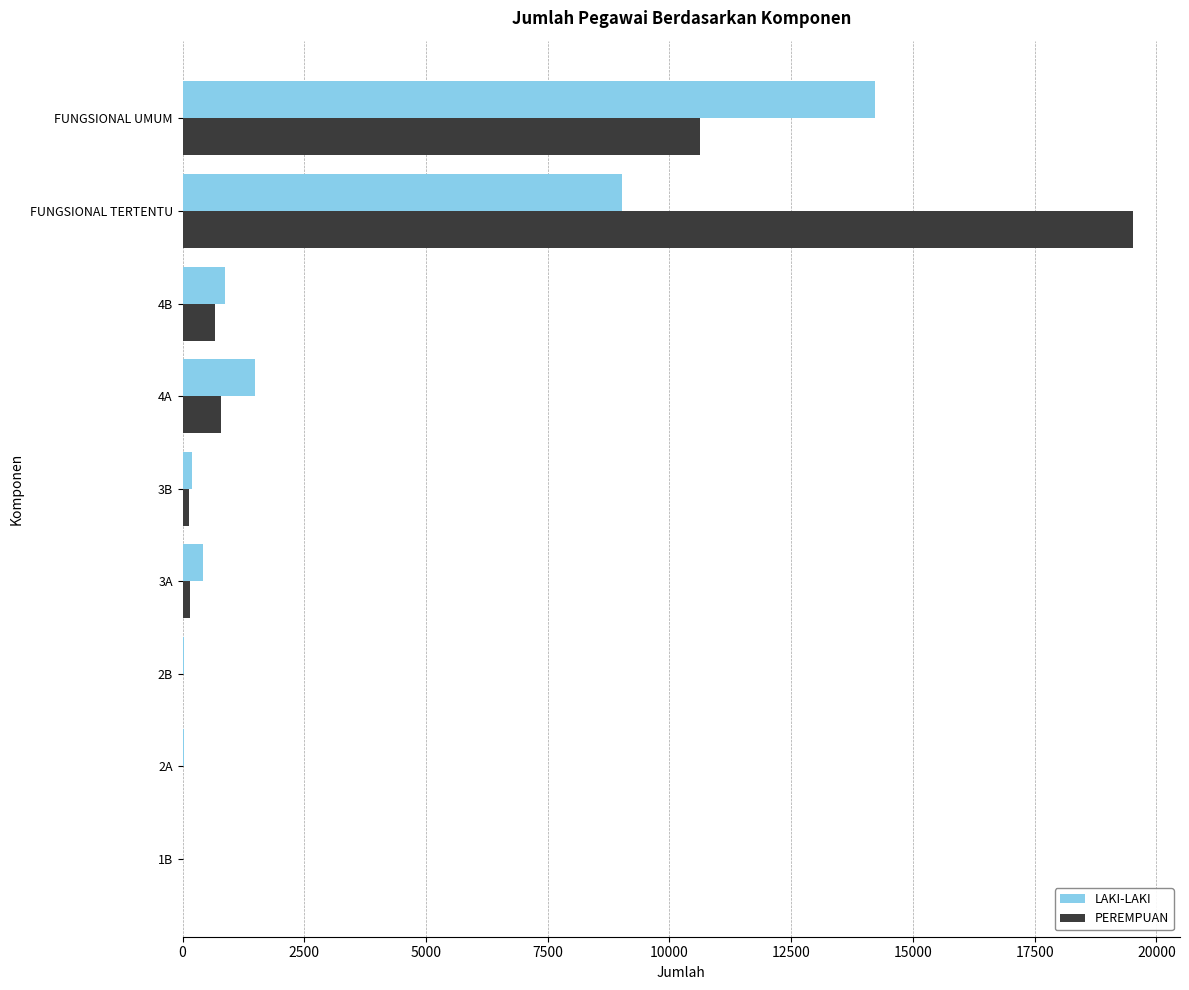

Where is LAKI-LAKI nearest to the value 7115?

FUNGSIONAL TERTENTU